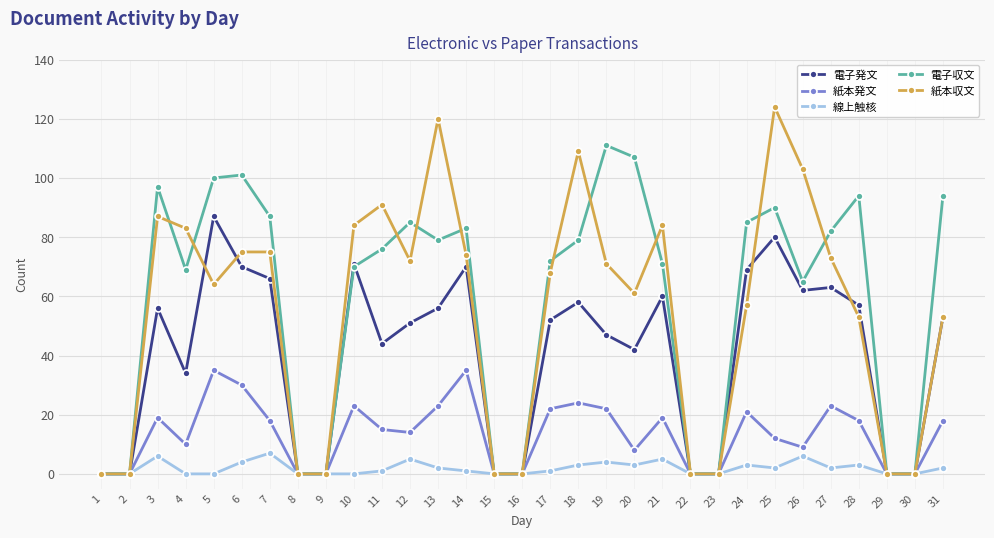

The value of 紙本発文 at 25 is 20. True or false?

False